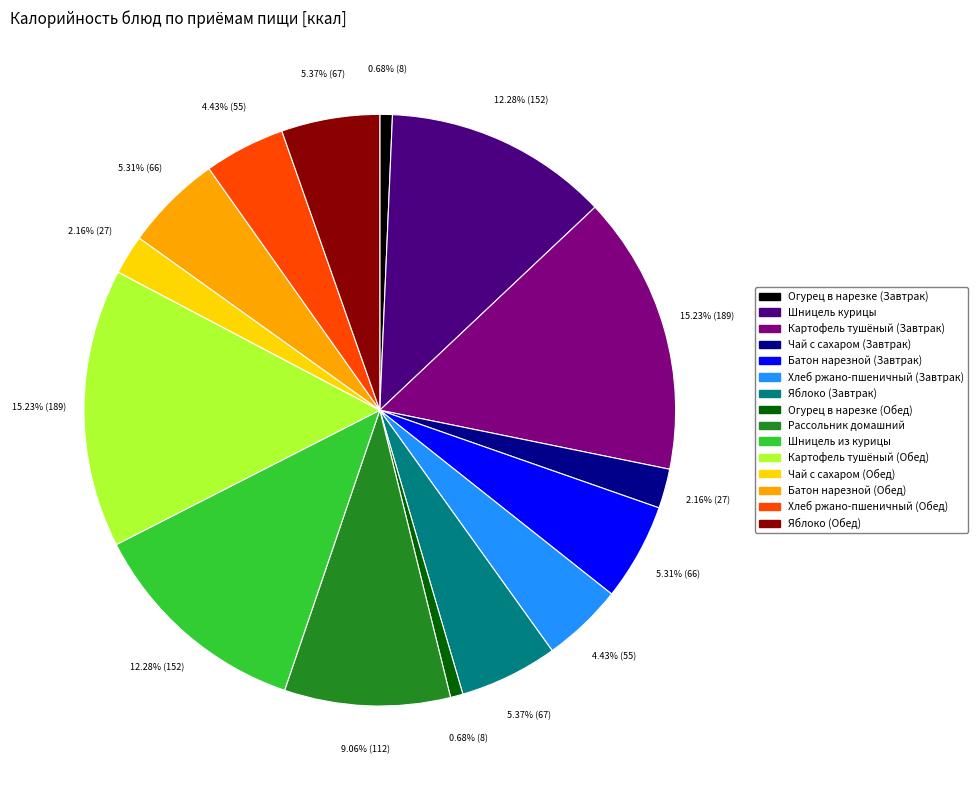

What portion of the pie excludes Яблоко (Завтрак)?

94.6%